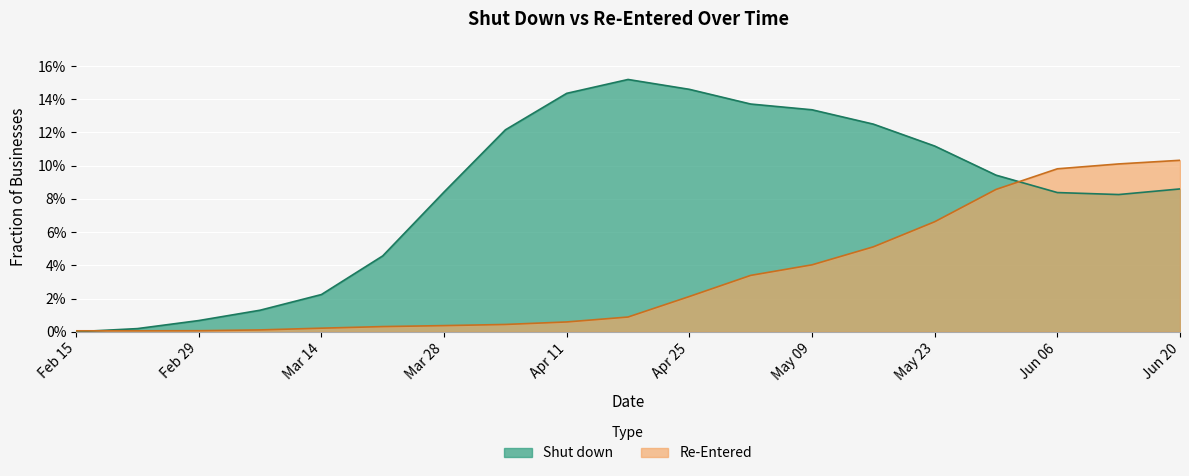

How many interior local valleys does the Shut down series have?

1